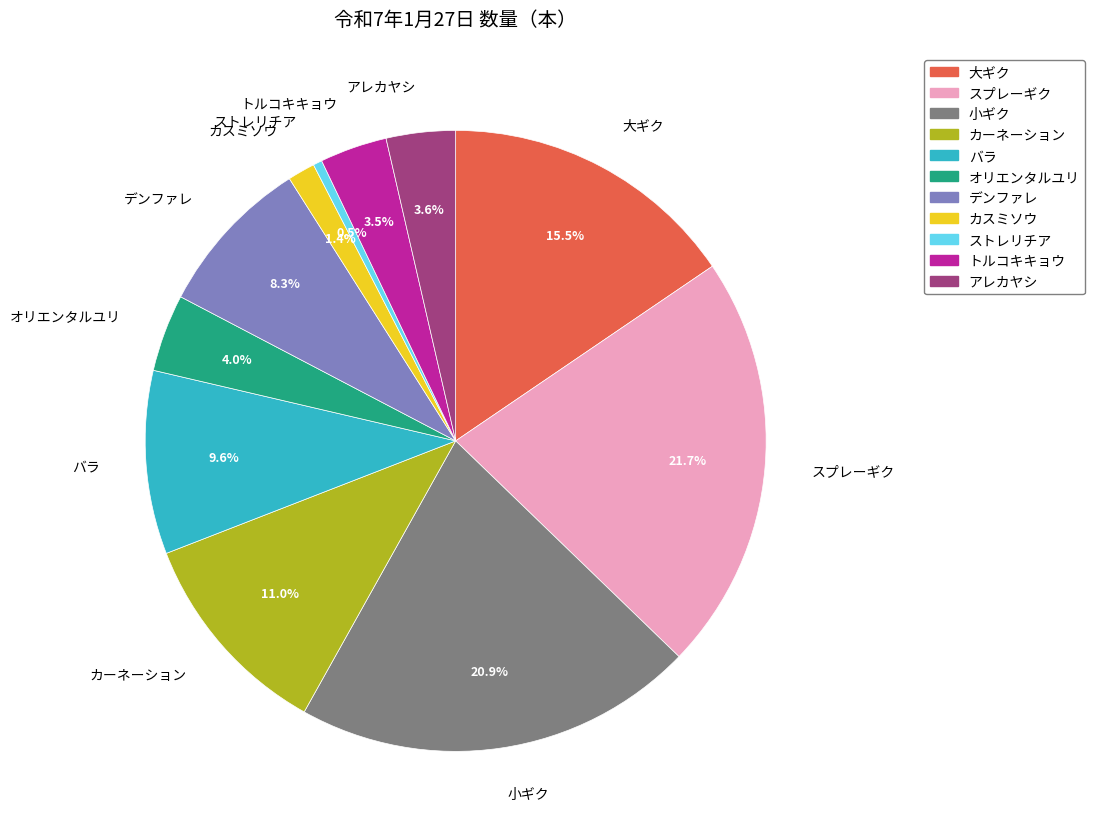

To the nearest percent, what portion does カスミソウ represent?

1%